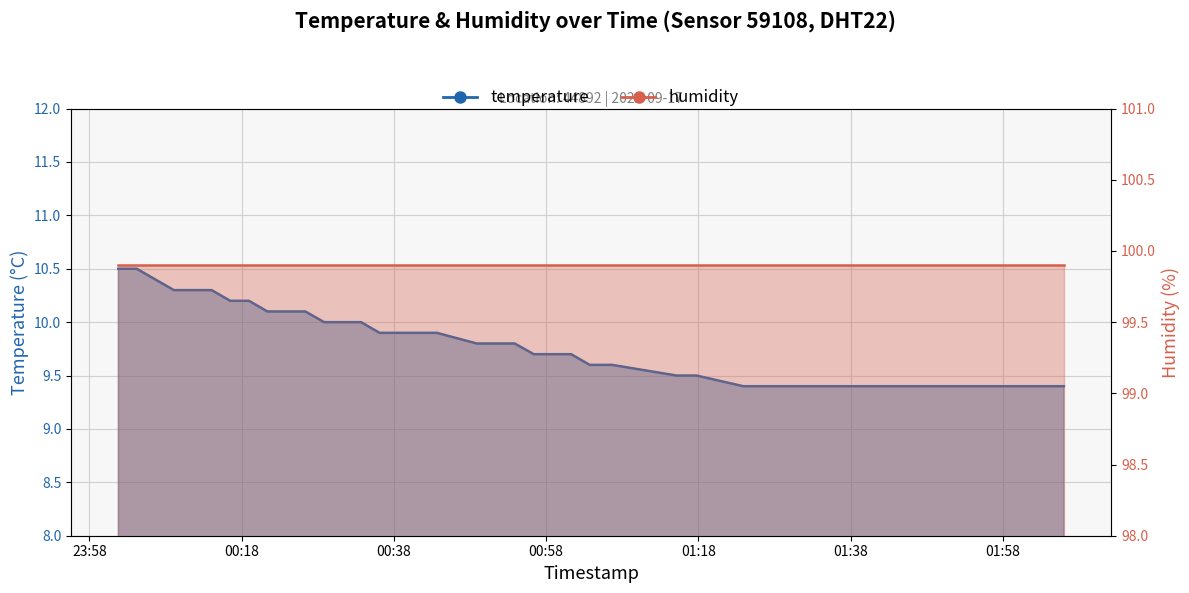

What is the smallest value displayed?

9.4